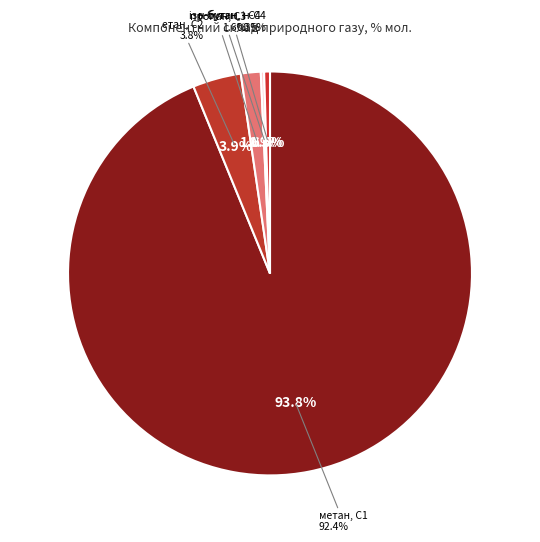

Is етан, С2 the majority of the pie?

No